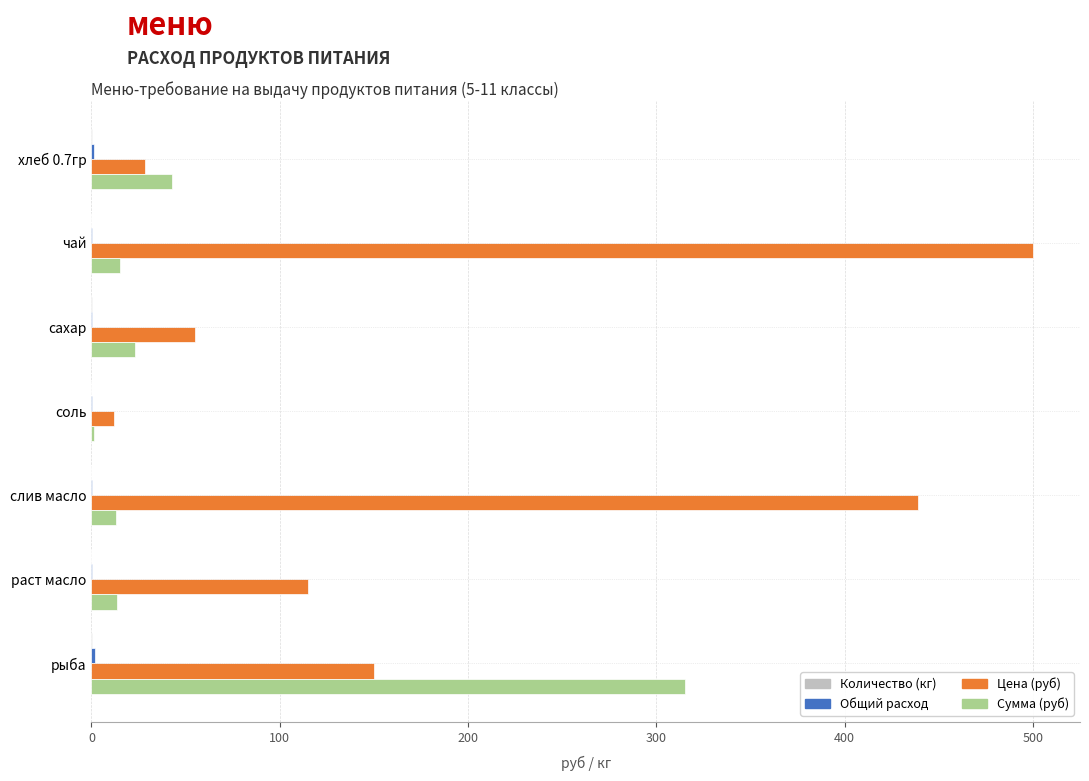

Which label corresponds to the largest value in the chart?

чай